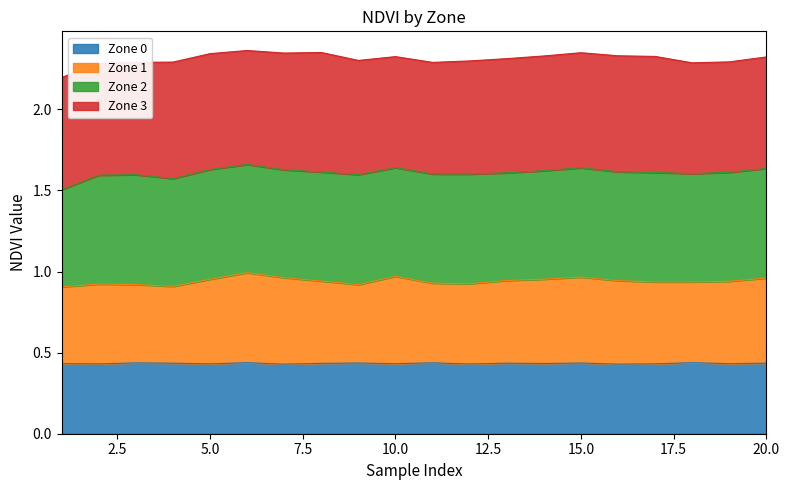

True or false: Zone 0 and Zone 1 cross at least once.

False